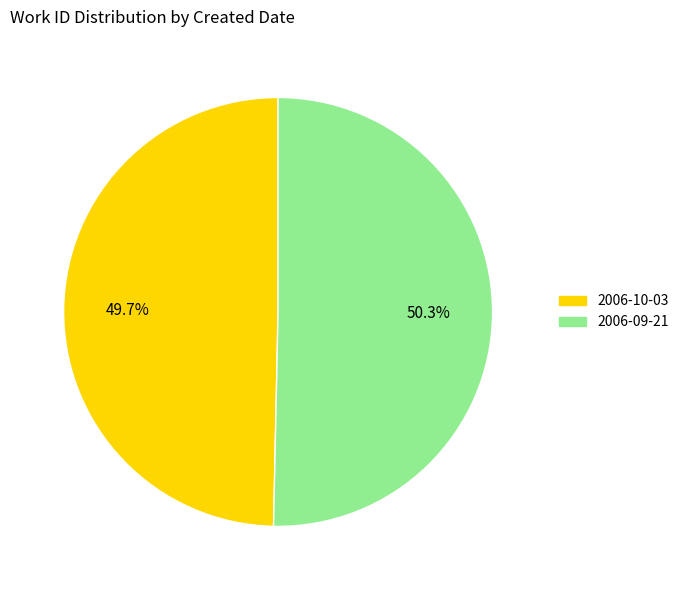

Rank the categories by value from lowest to highest.

2006-10-03, 2006-09-21